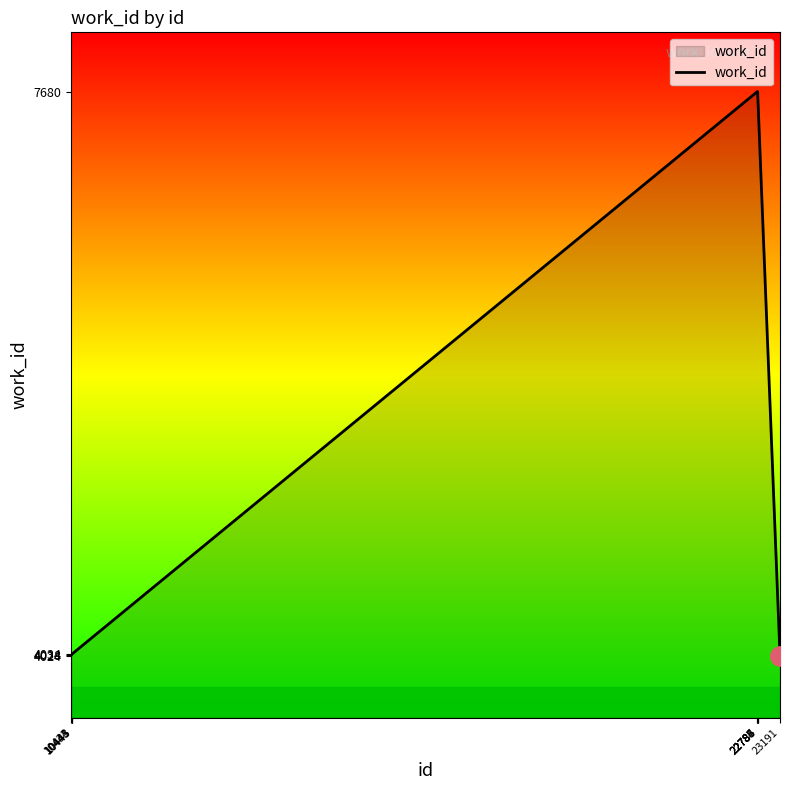

Read the value at 10444, to the nearest 10.

4030